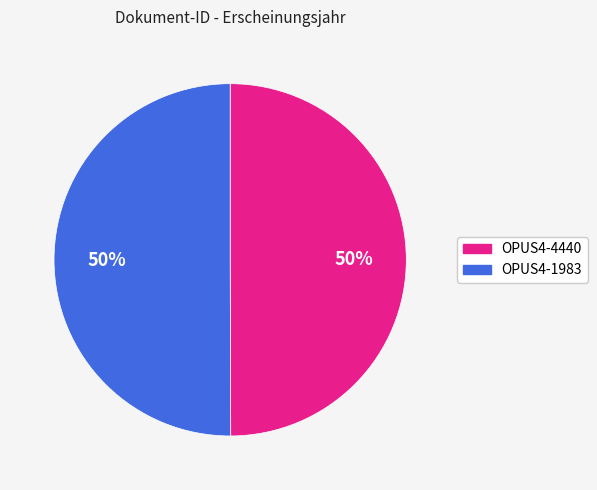

Approximately how many times larger is the value at OPUS4-1983 compared to OPUS4-4440?

1.0